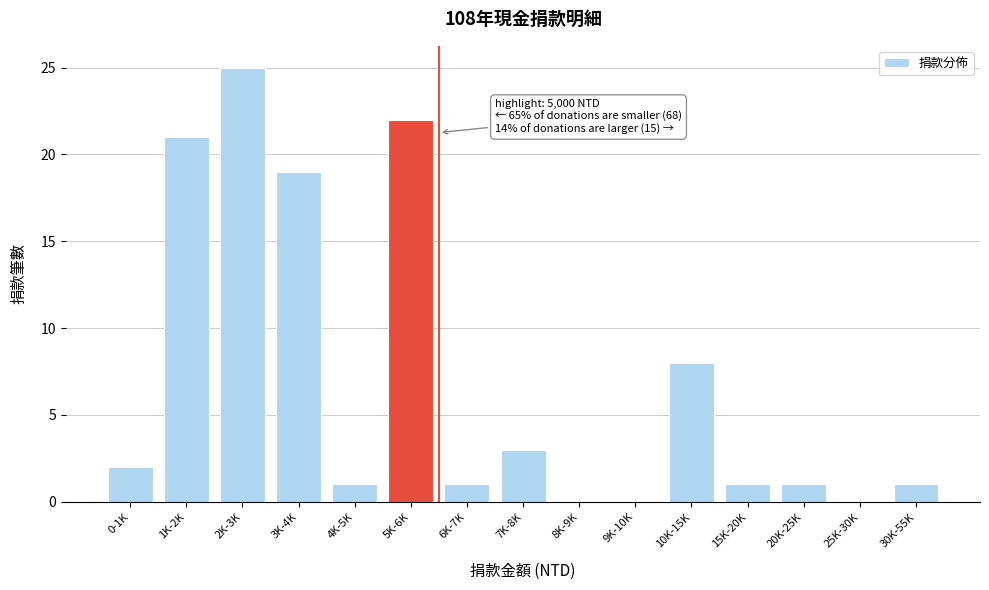

Reading left to right, list all the values displayed in this chart.

0-1K=2	1K-2K=21	2K-3K=25	3K-4K=19	4K-5K=1	5K-6K=22	6K-7K=1	7K-8K=3	8K-9K=0	9K-10K=0	10K-15K=8	15K-20K=1	20K-25K=1	25K-30K=0	30K-55K=1